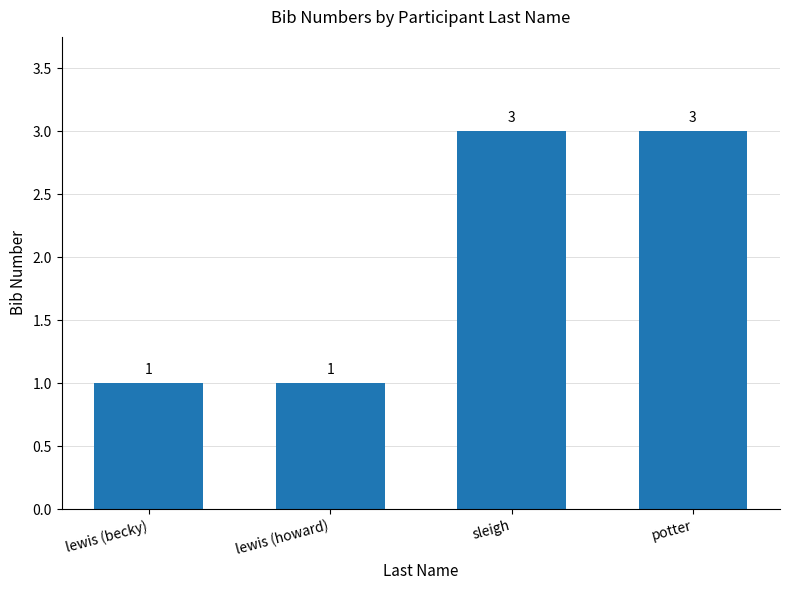

What is the average value?

2